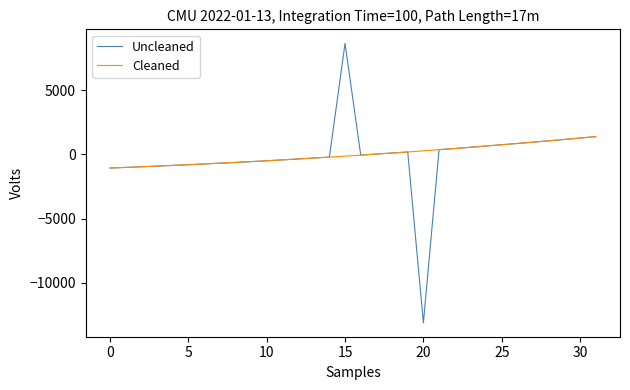

What is the smallest value displayed?

-13131.2